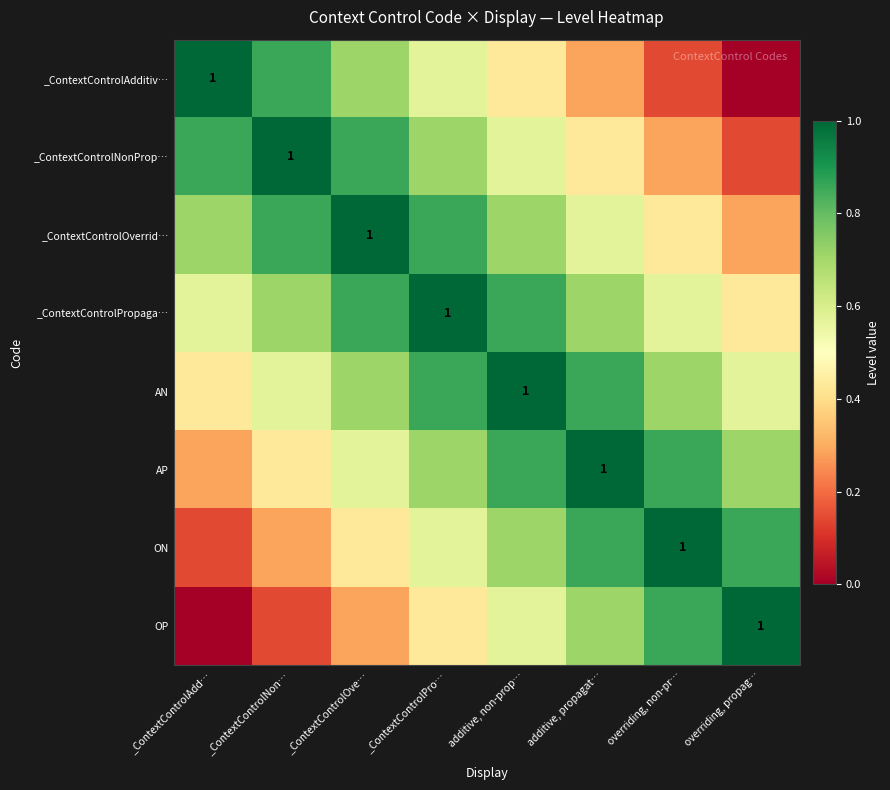

Which has a higher value, _ContextControlOve… or overriding, propag…?

_ContextControlOve…